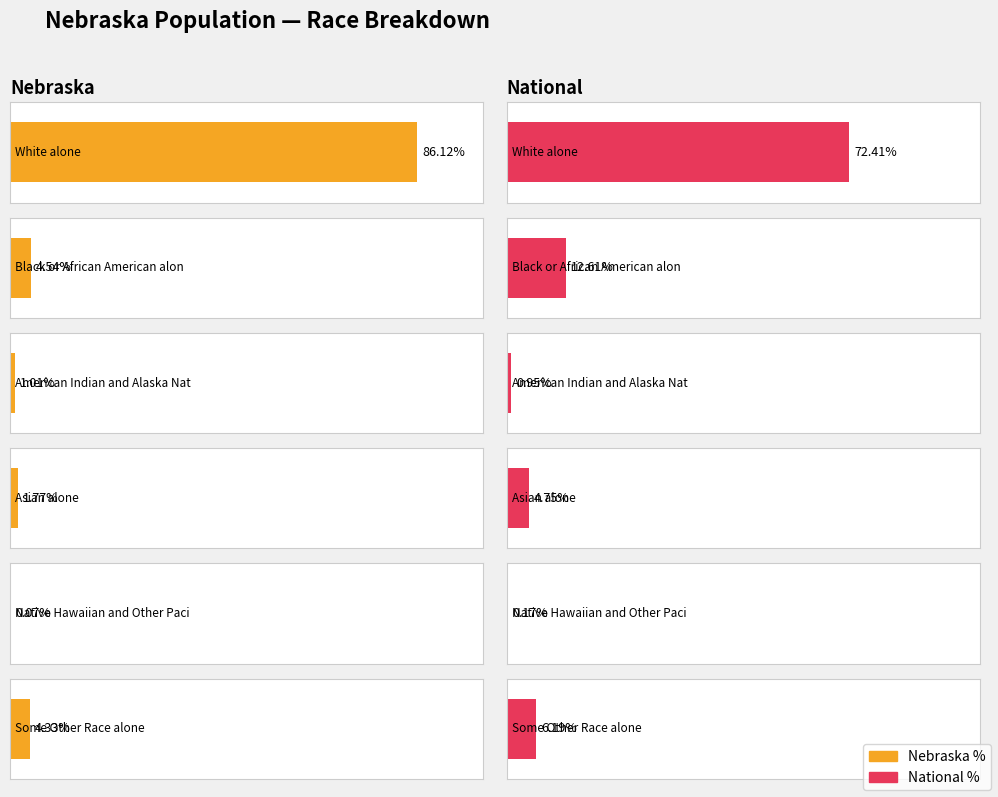

What is the label of the 7th bar from the left?

Some Other Race alone